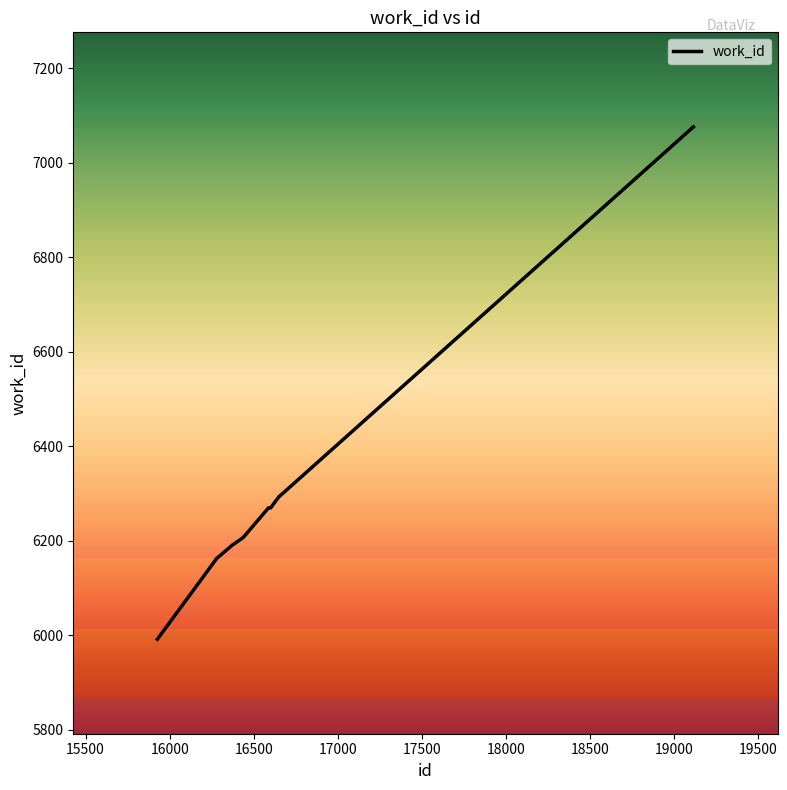

What is the minimum value shown in the chart?

5992